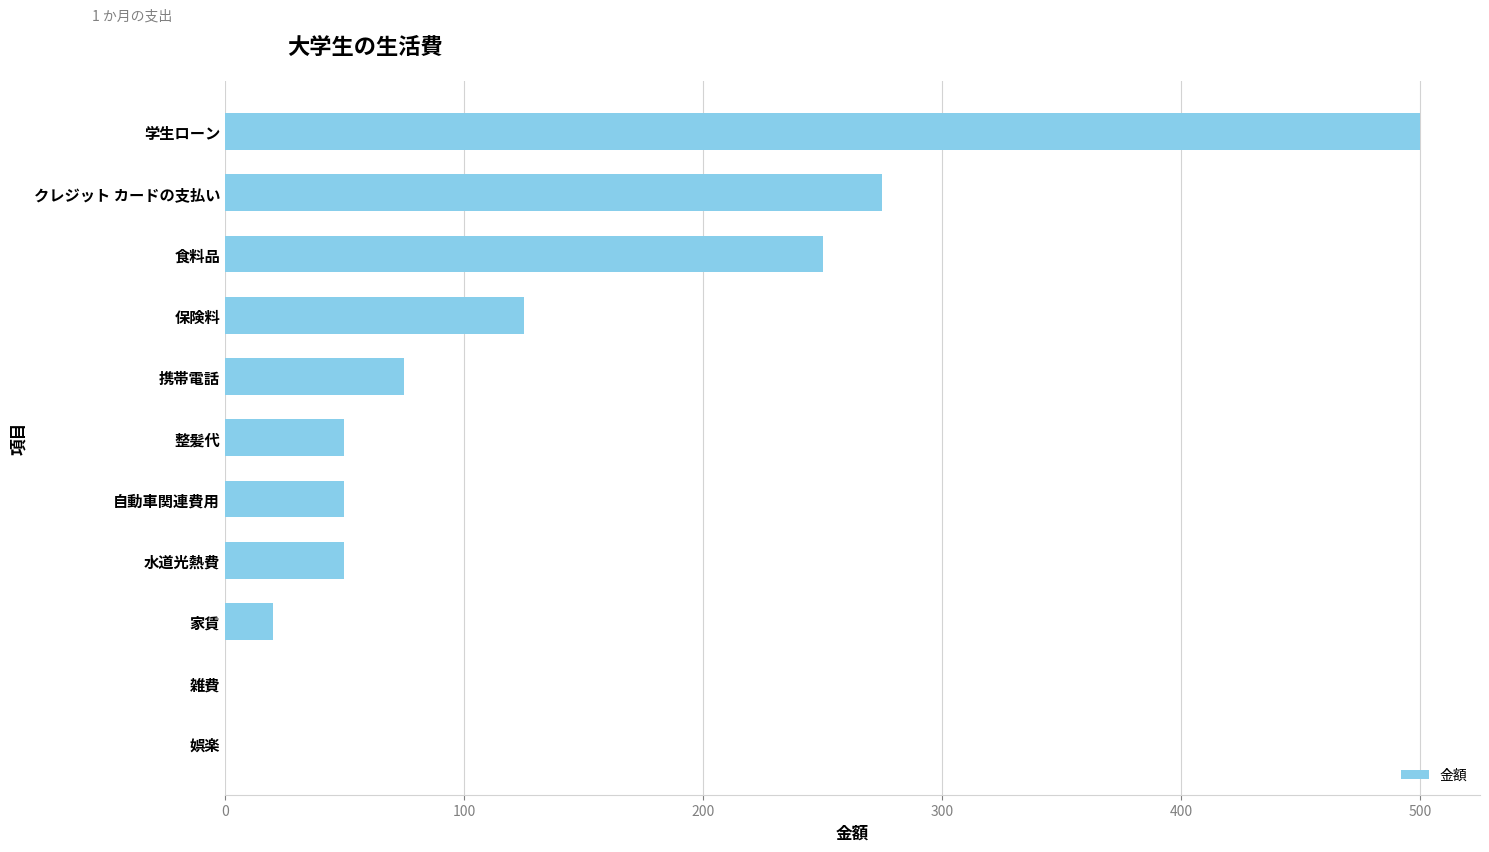

At which category does the chart reach its peak across all series?

学生ローン